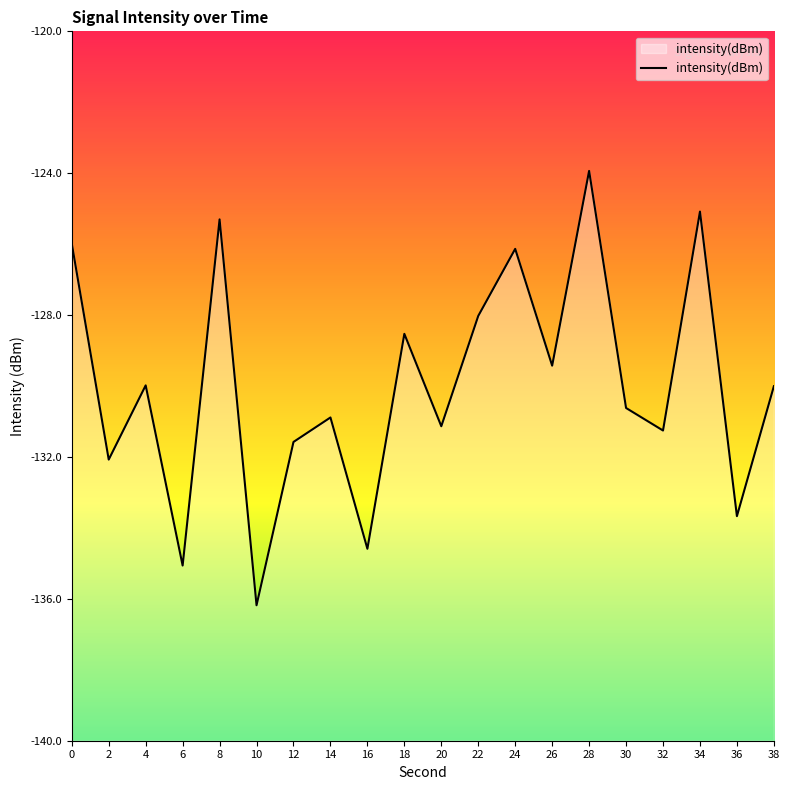

Rank the categories by value from highest to lowest.

28, 34, 8, 0, 24, 22, 18, 26, 4, 38, 30, 14, 20, 32, 12, 2, 36, 16, 6, 10